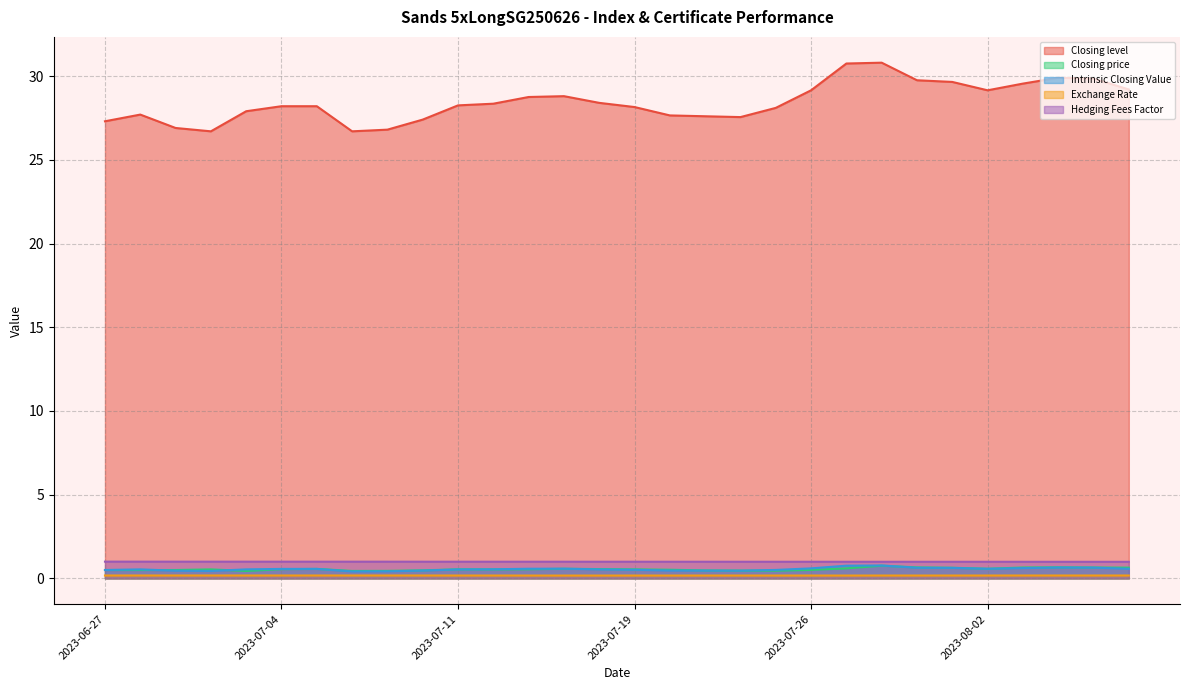

At 2023-06-29, list the series in order from largest to smallest.

Closing level, Hedging Fees Factor, Closing price, Intrinsic Closing Value, Exchange Rate